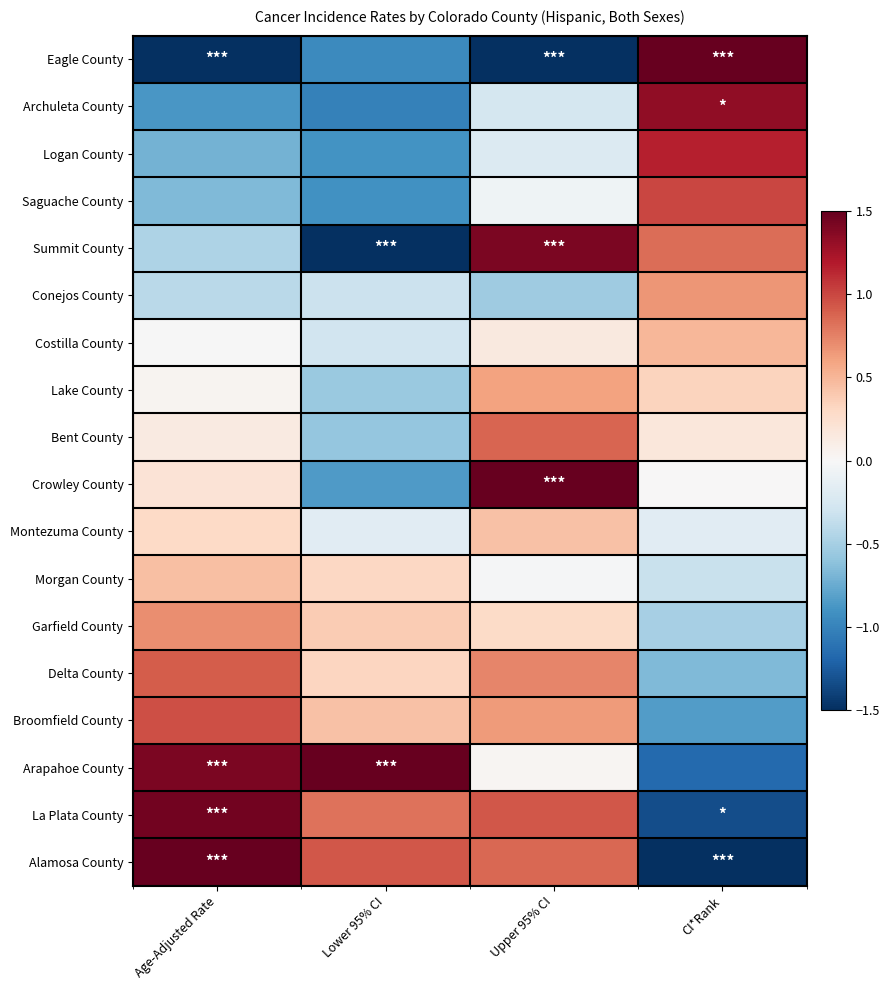

Which series has the widest spread of values?

Eagle County